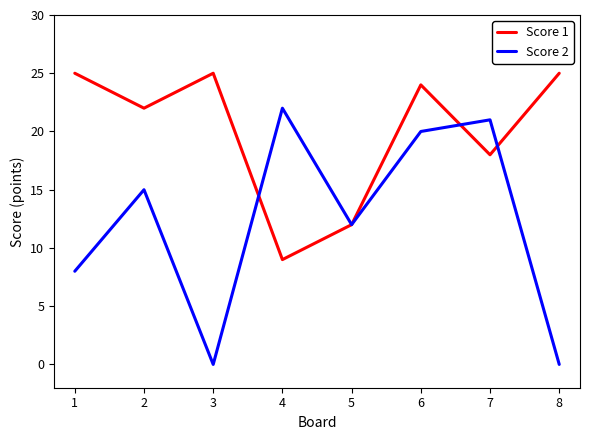

How many series are shown in this chart?

2